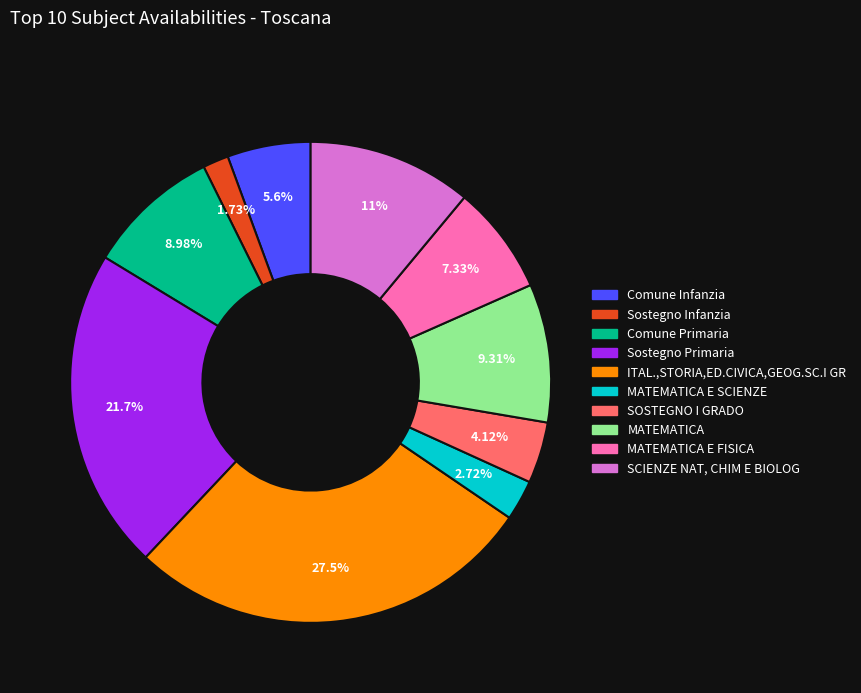

Does any single category account for the majority?

No